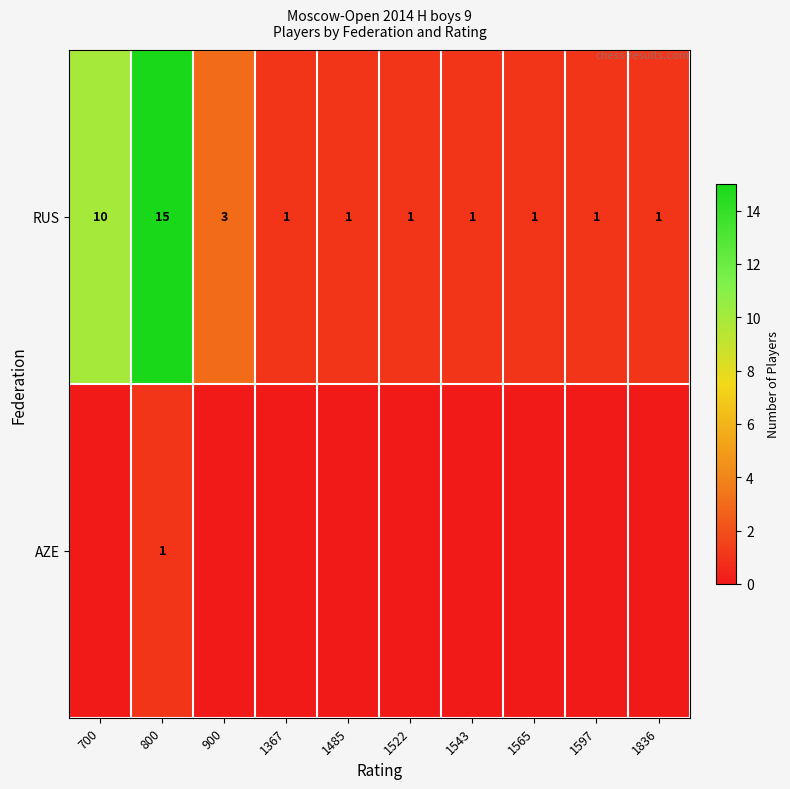

The RUS series shows 22 at 800. True or false?

False